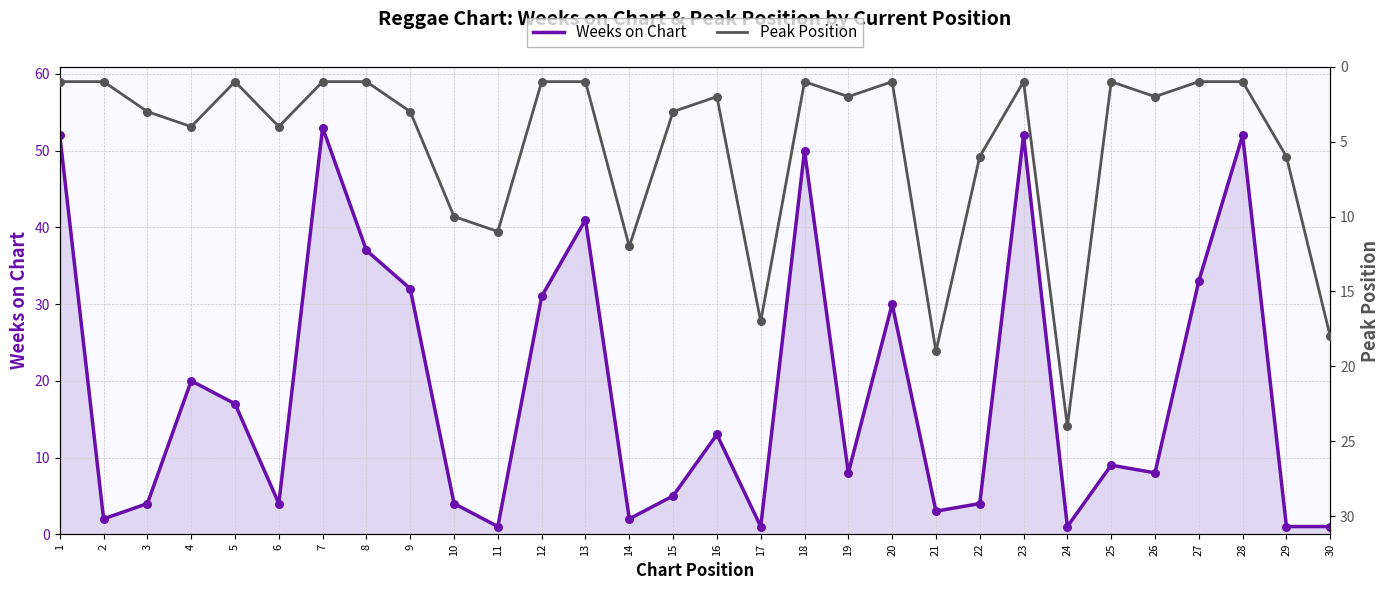

Which series contains the highest Y value?

Weeks on Chart